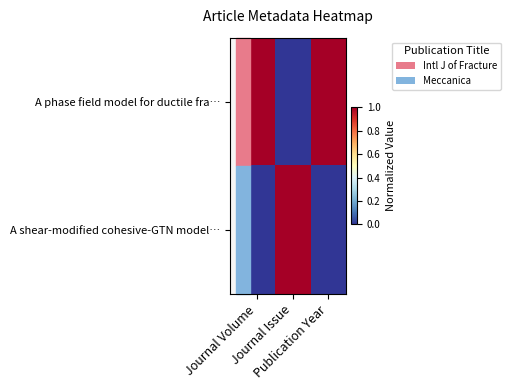

At how many categories does at least one series exceed 0?

3